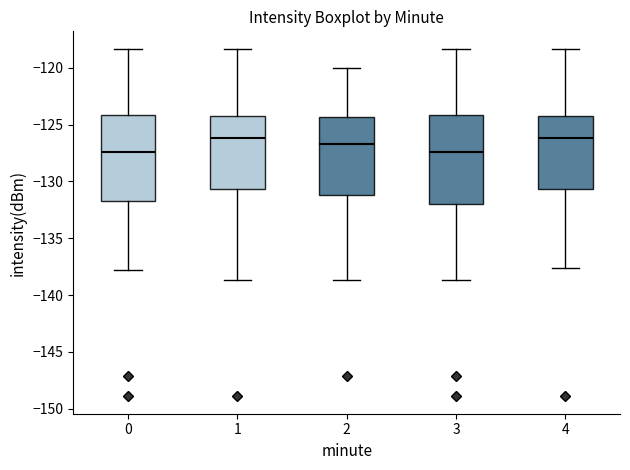

Reading left to right, transcribe this box plot: for each box, give where its median line is, the range the box spans, and where its two whiskers end, as read against the y-axis. The values are not printed on the chart, so give them approximately, as read against the axis.

0: median -127.5, box -131.5 to -124.0, whiskers -138.0 to -118.5
1: median -126.0, box -130.5 to -124.0, whiskers -138.5 to -118.5
2: median -127.0, box -131.0 to -124.5, whiskers -138.5 to -120.0
3: median -127.5, box -132.0 to -124.0, whiskers -138.5 to -118.5
4: median -126.0, box -130.5 to -124.0, whiskers -137.5 to -118.5